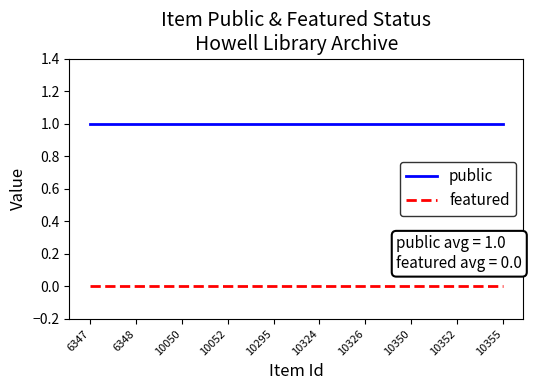

True or false: public and featured cross at least once.

False